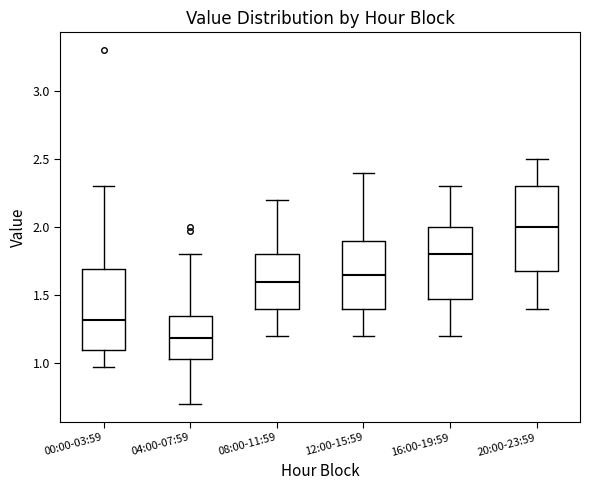

Reading left to right, read every box against the y-axis: the position of its median line, the range the box covers, and the ends of its whiskers. The values are not printed on the chart, so give them approximately, as read against the axis.

00:00-03:59: median 1.30, box 1.10 to 1.70, whiskers 0.95 to 2.30
04:00-07:59: median 1.20, box 1.05 to 1.35, whiskers 0.70 to 1.80
08:00-11:59: median 1.60, box 1.40 to 1.80, whiskers 1.20 to 2.20
12:00-15:59: median 1.65, box 1.40 to 1.90, whiskers 1.20 to 2.40
16:00-19:59: median 1.80, box 1.50 to 2.00, whiskers 1.20 to 2.30
20:00-23:59: median 2.00, box 1.70 to 2.30, whiskers 1.40 to 2.50